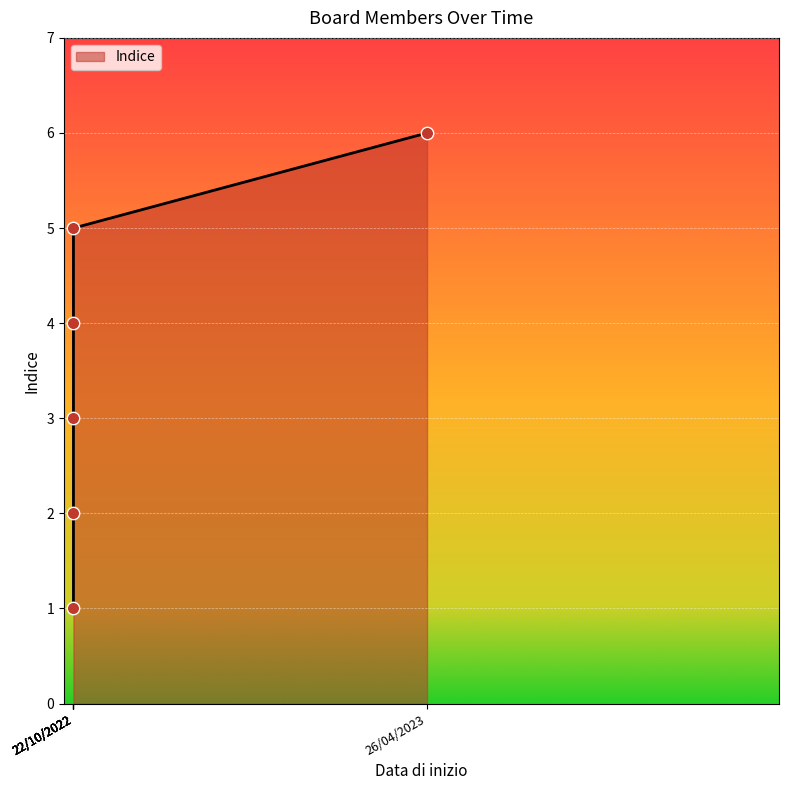

What is the ratio of the value at 22/10/2022 to the value at 26/04/2023?

0.7